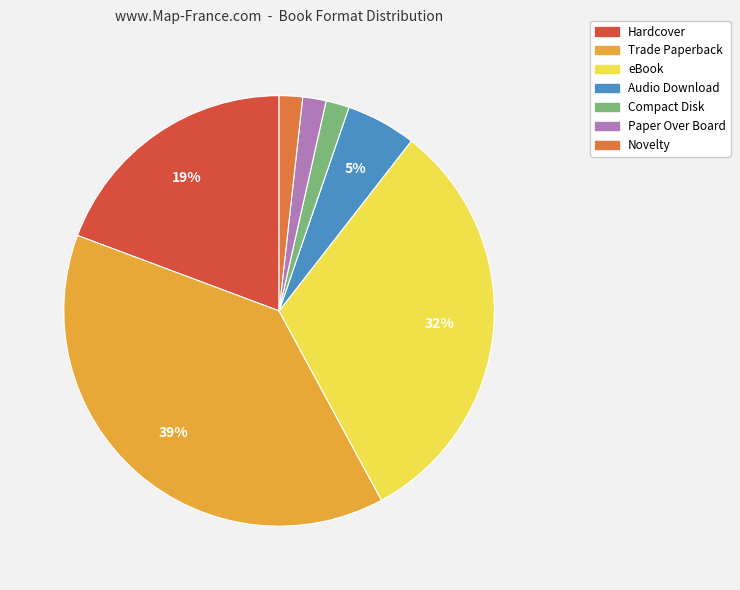

The Audio Download slice represents 19% of the pie. True or false?

False